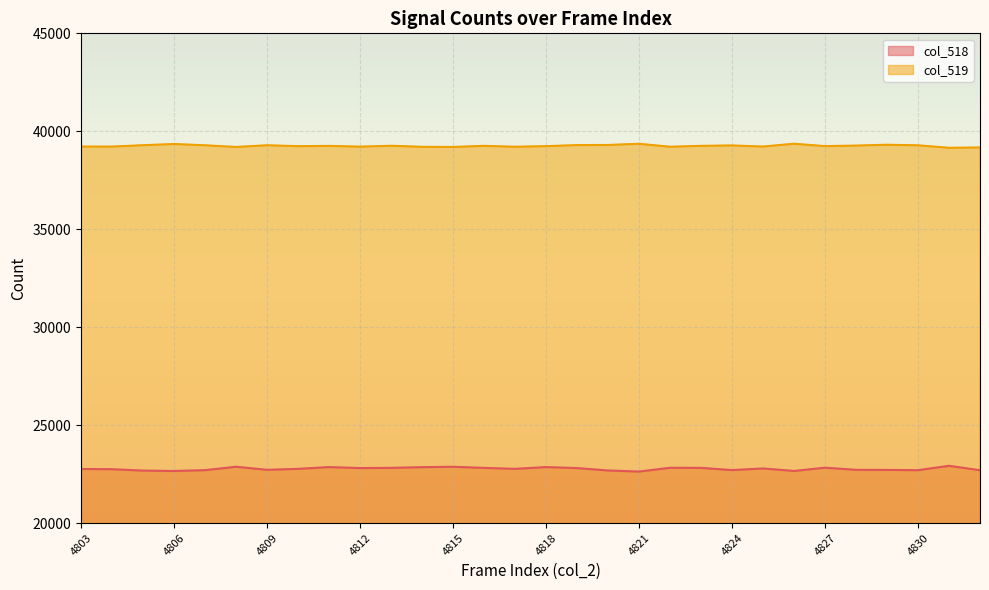

Reading left to right, list all the values displayed in this chart.

col_518 line: 22761	22750	22679	22658	22702	22875	22719	22767	22859	22808	22818	22854	22875	22818	22767	22859	22808	22685	22629	22823	22818	22705	22788	22660	22827	22718	22713	22700	22924	22698
col_519 line: 39220	39218	39289	39351	39285	39199	39286	39240	39254	39215	39260	39207	39199	39256	39210	39240	39295	39301	39361	39210	39256	39277	39220	39364	39242	39270	39313	39283	39158	39174